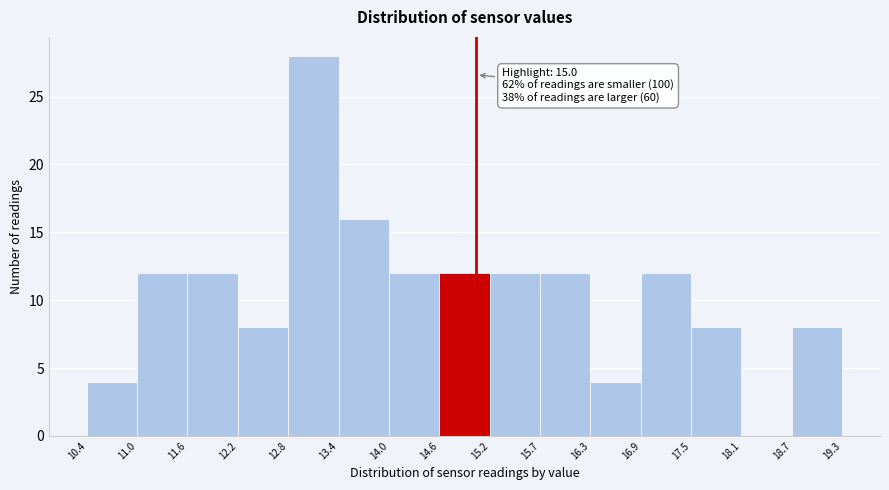

Over which range of the x-axis is the bar tallest?

12.8 to 13.4